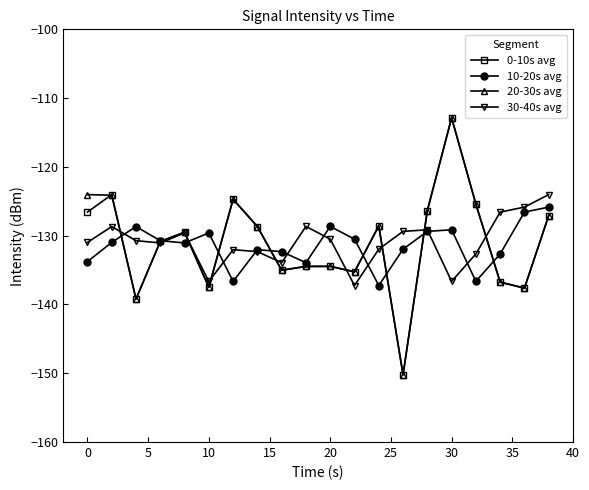

True or false: 0-10s avg has more than 2 points higher than both neighbors.

True